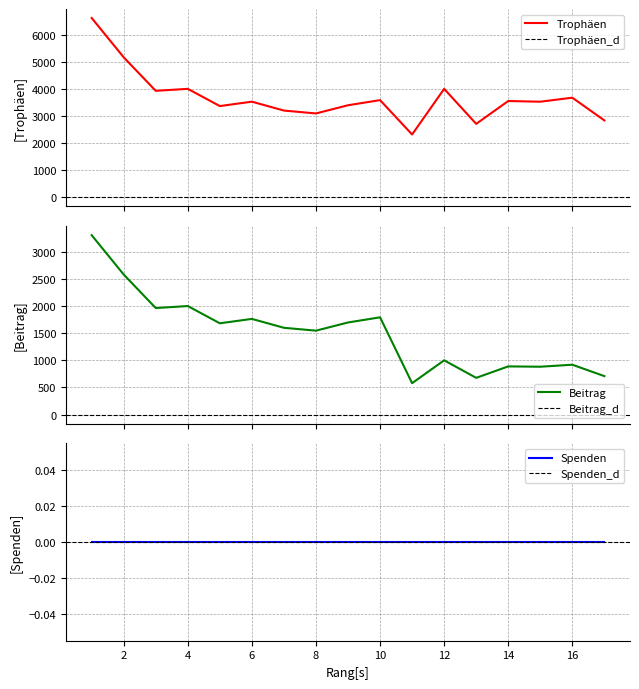

True or false: Trophäen has a value of 3528 at 15.

True